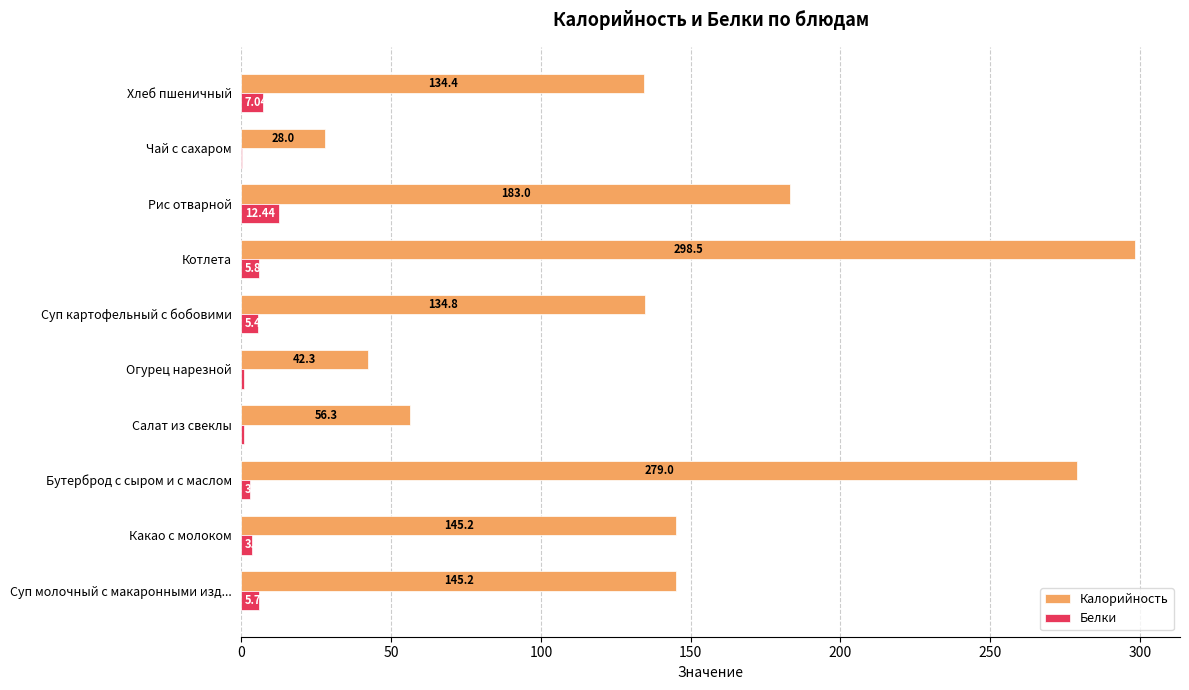

What is the sum of all Белки values?

44.9